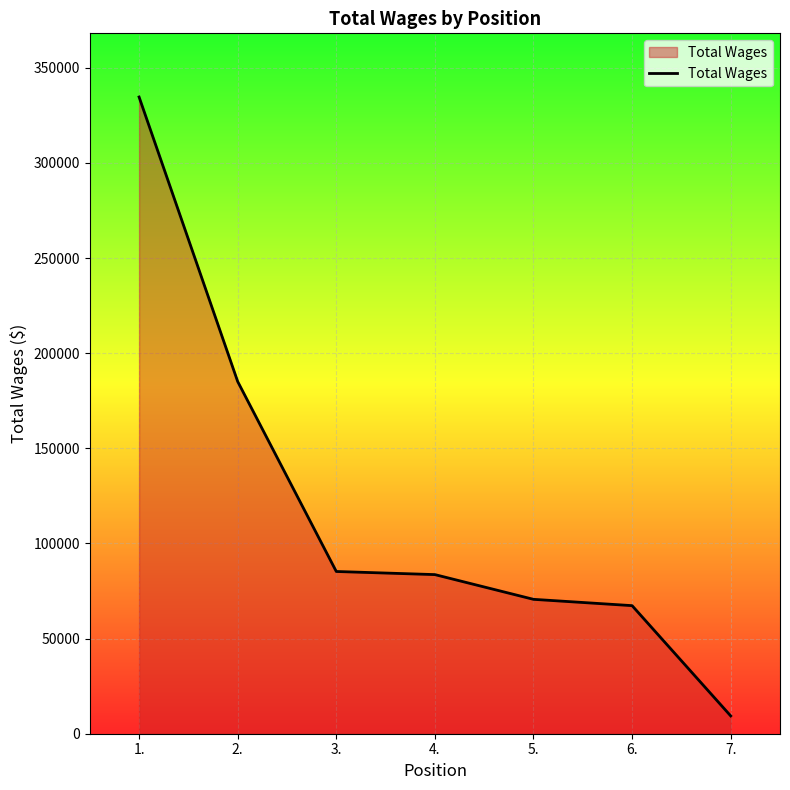

Where is the data nearest to the value 172008?

2.